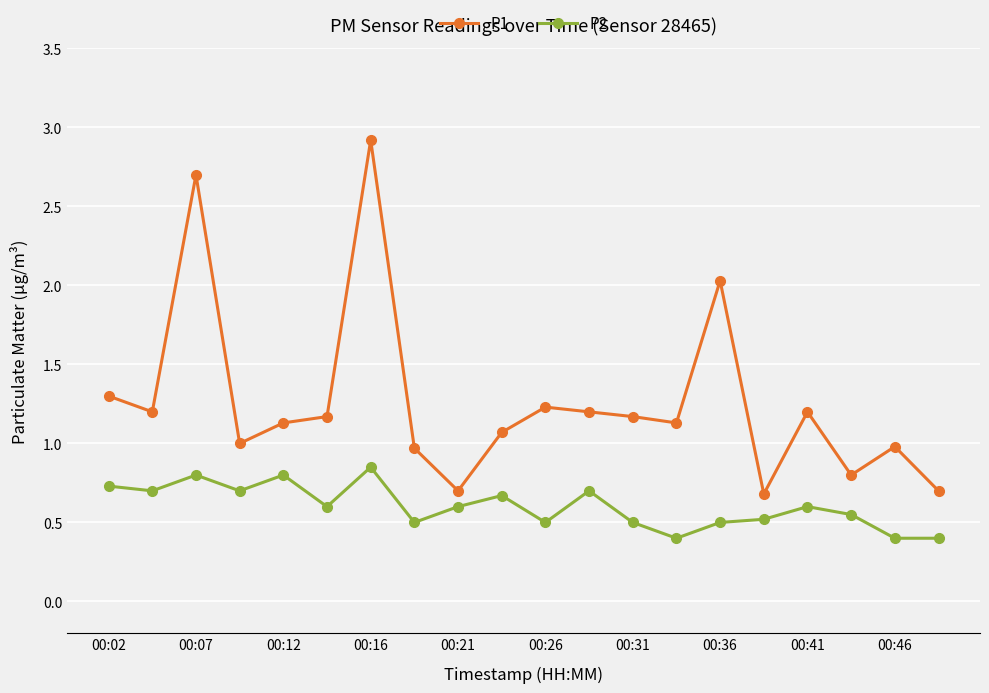

What is the greatest value displayed?

2.9